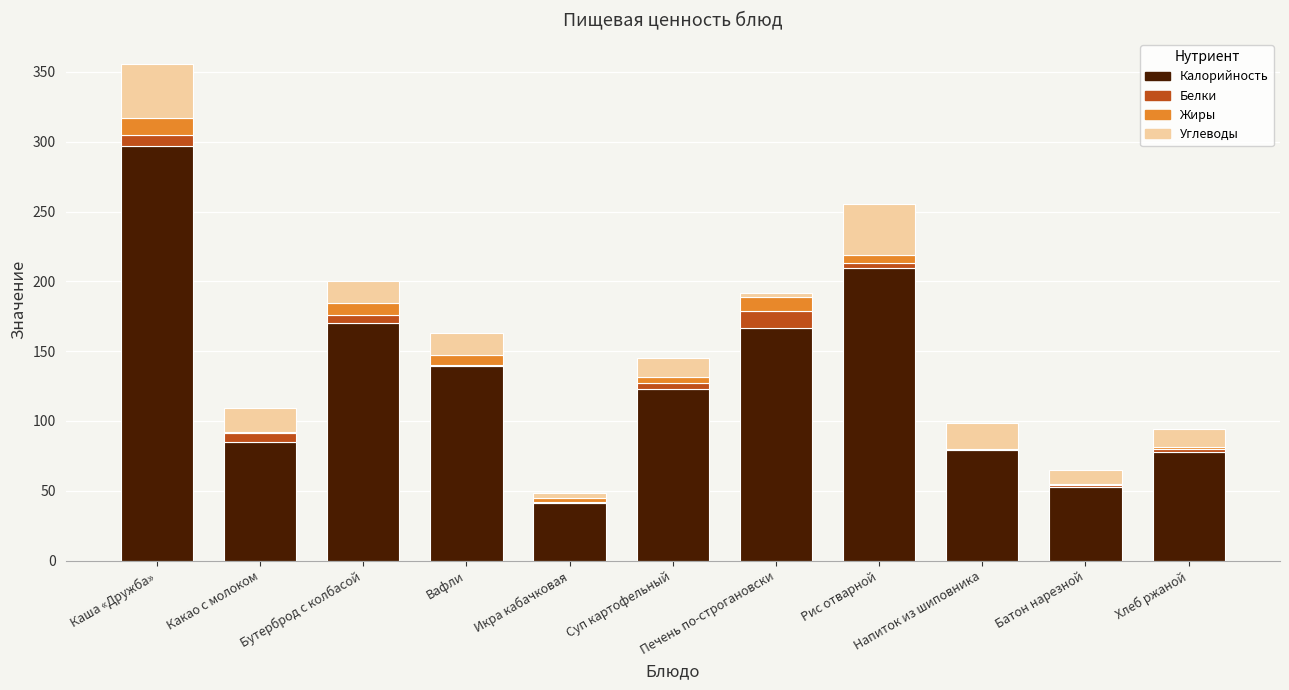

Are the bars horizontal?

No